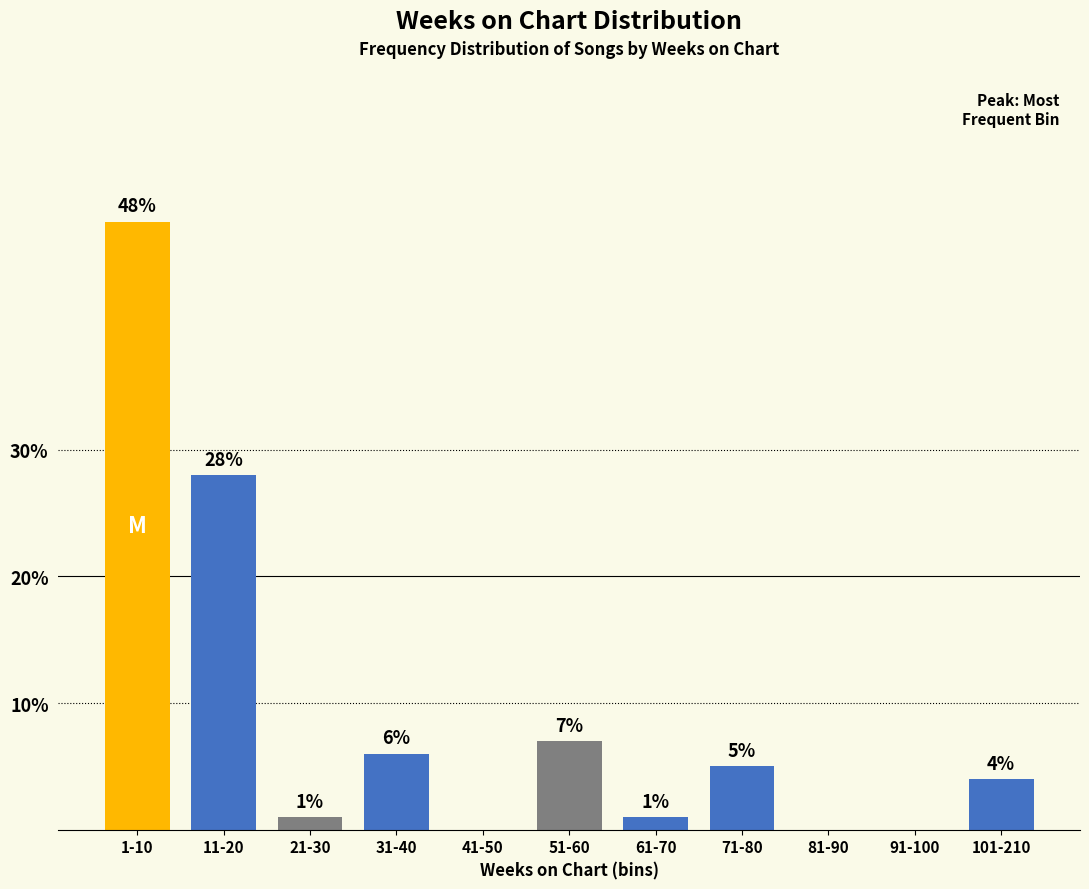

Reading left to right, list all the values displayed in this chart.

1-10=48.0	11-20=28.0	21-30=1.0	31-40=6.0	41-50=0.0	51-60=7.0	61-70=1.0	71-80=5.0	81-90=0.0	91-100=0.0	101-210=4.0